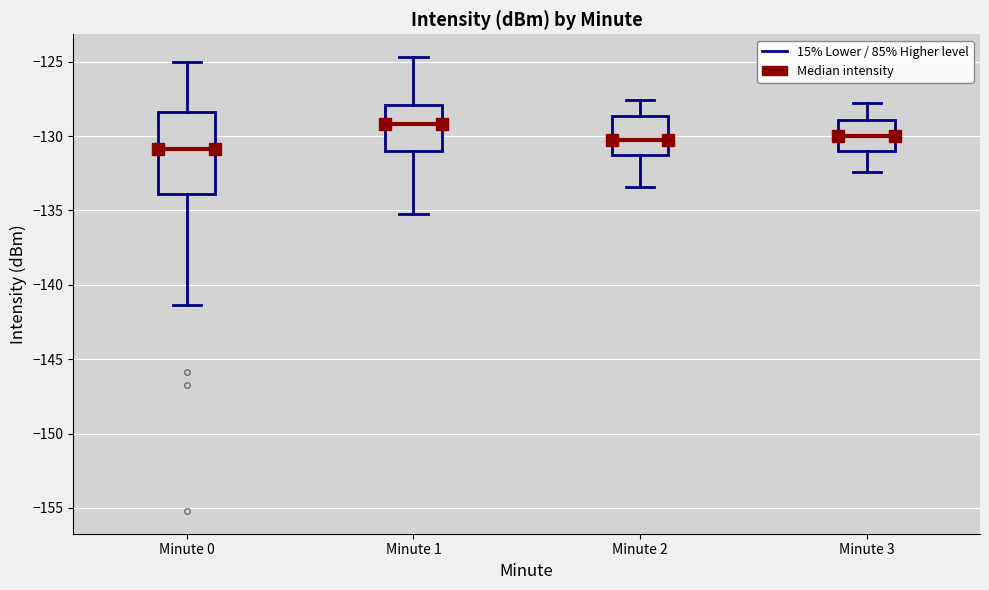

Which box has the lowest median line?

Minute 0